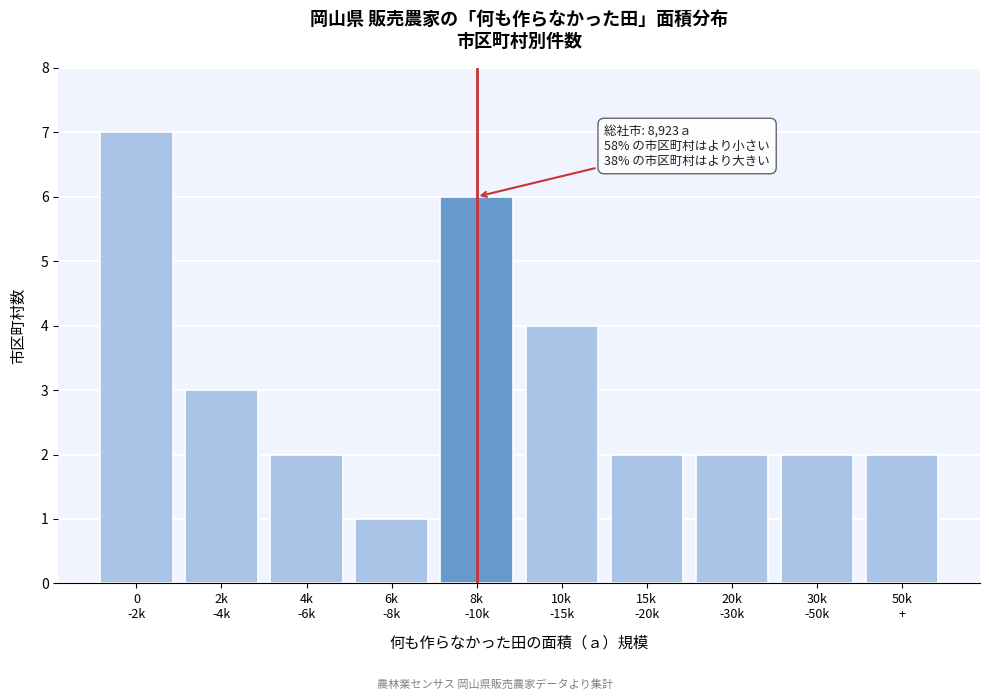

Reading left to right, transcribe all the data shown in this chart.

7	3	2	1	6	4	2	2	2	2